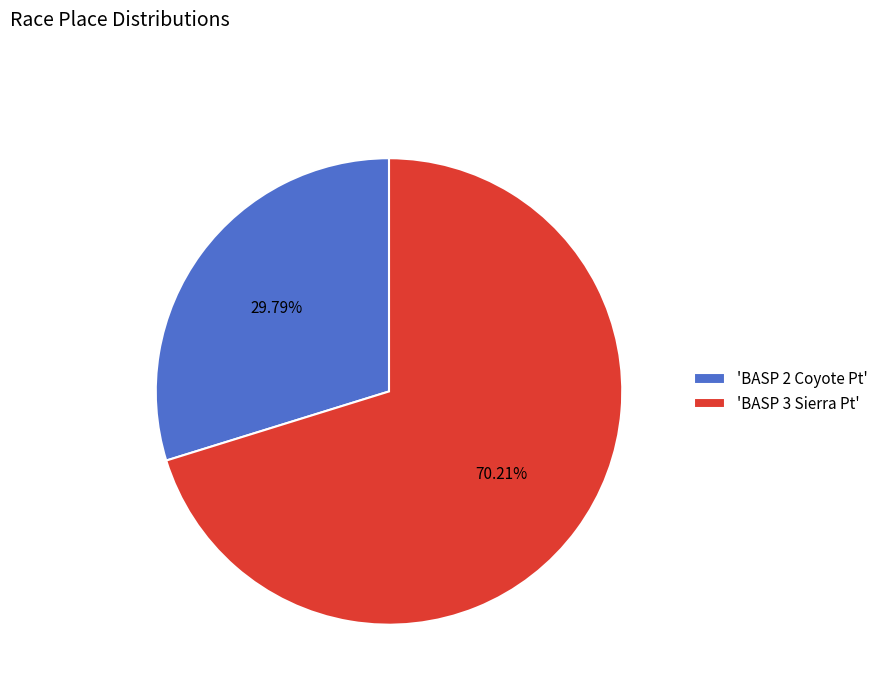

Do 'BASP 3 Sierra Pt' and 'BASP 2 Coyote Pt' together represent more than half of the pie?

Yes